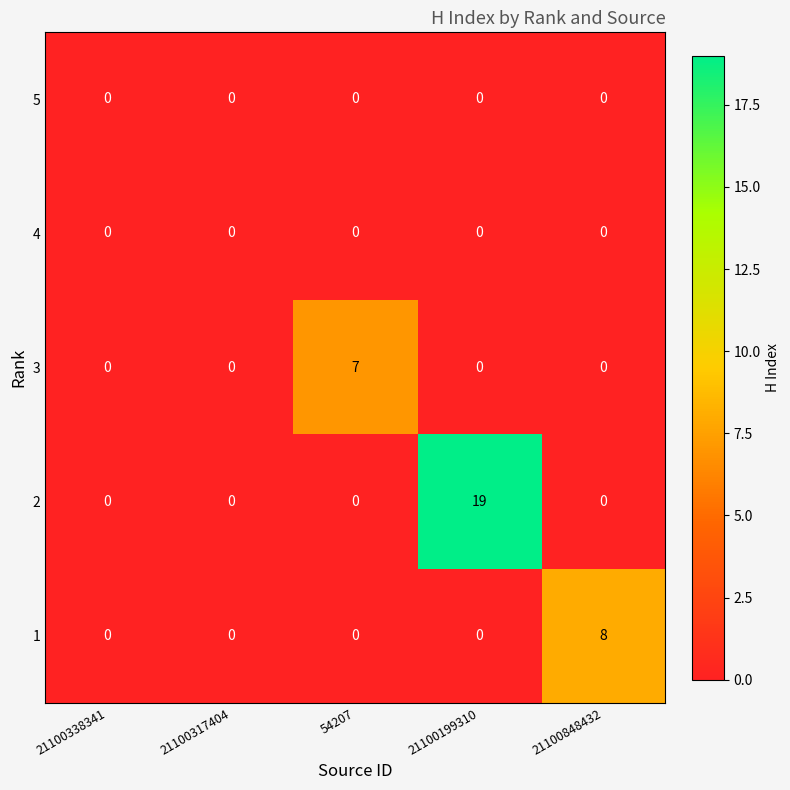

What is the greatest value displayed?

19